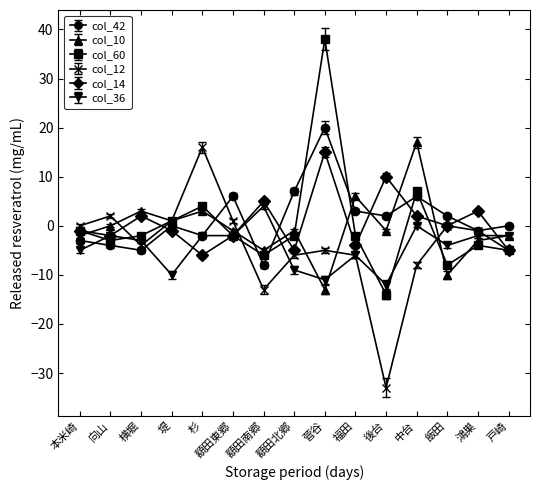

In col_10, how many points are higher than both neighbors (excluding endpoints)?

5